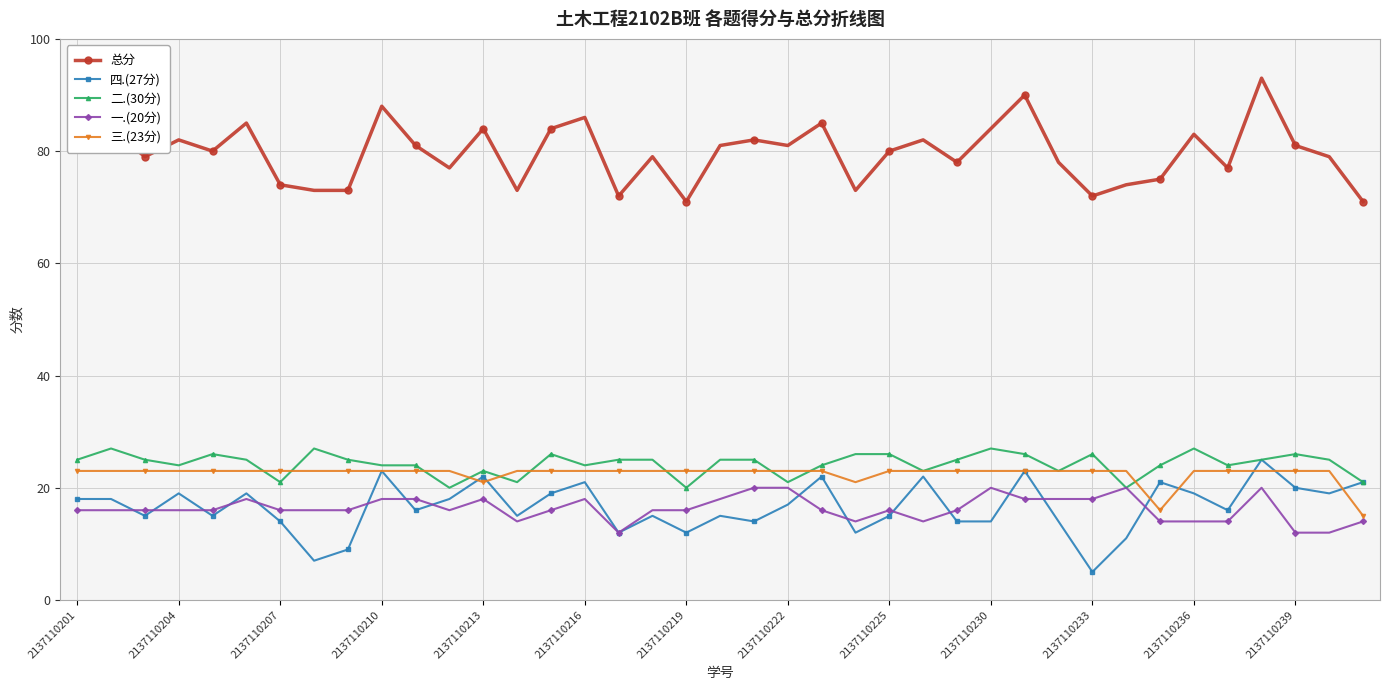

How many distinct data groups are displayed?

5